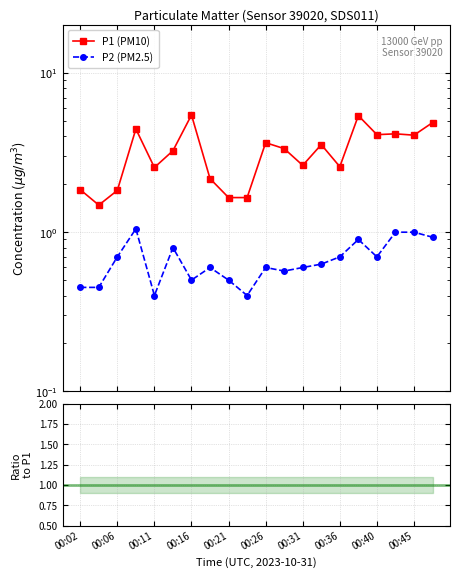

Does the chart display data point markers on the line(s)?

Yes